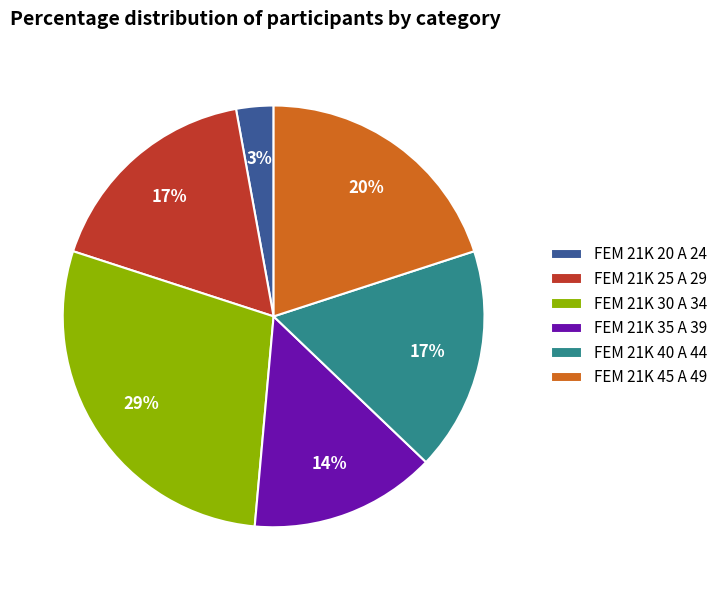

Is the sum of FEM 21K 35 A 39 and FEM 21K 40 A 44 greater than half?

No